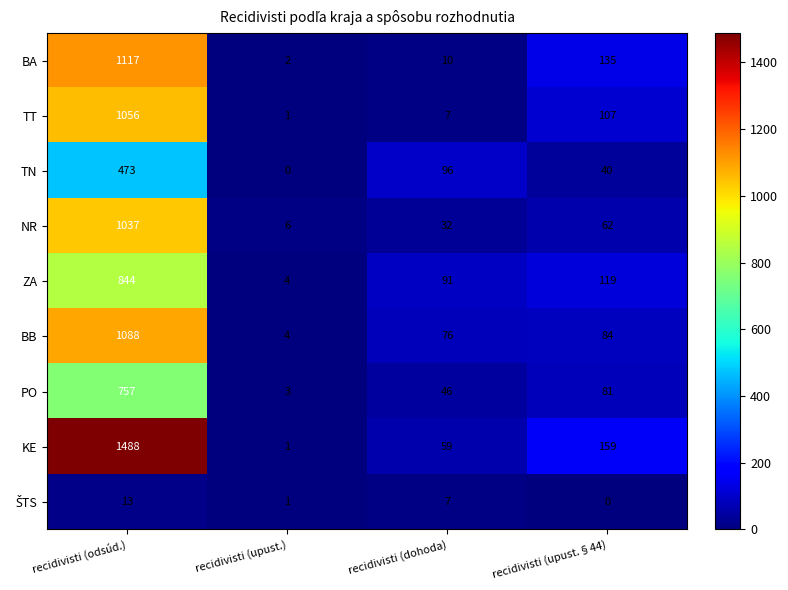

What is the sum of all ZA values?

1058